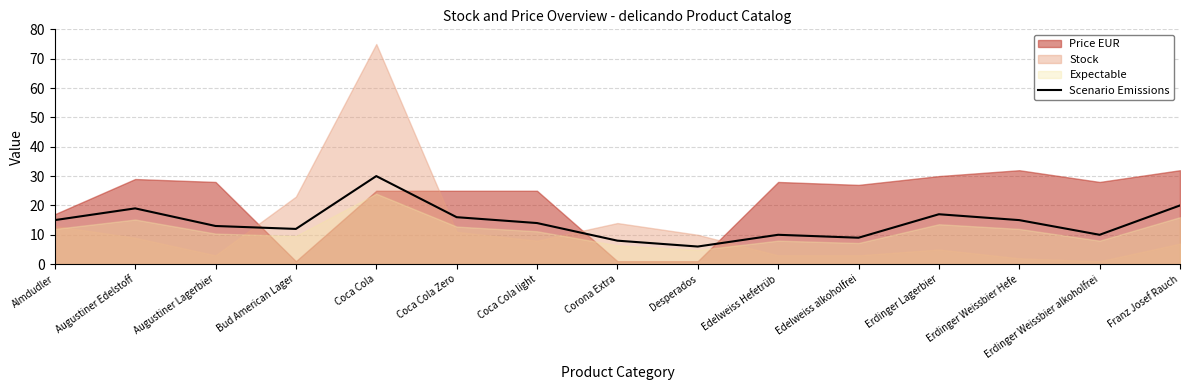

Reading left to right, extract all data points from this chart.

15	19	13	12	30	16	14	8	6	10	9	17	15	10	20